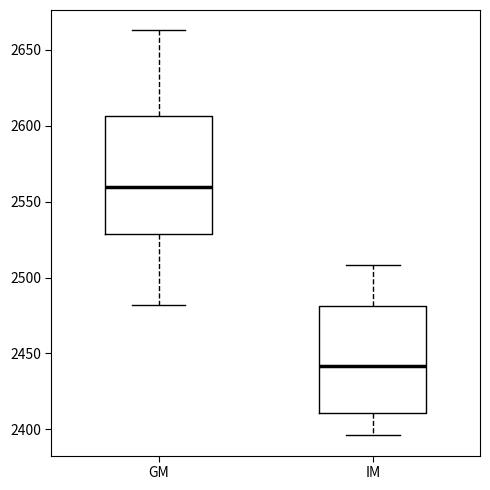

Which box is the tallest, from its lower edge to its upper edge?

GM